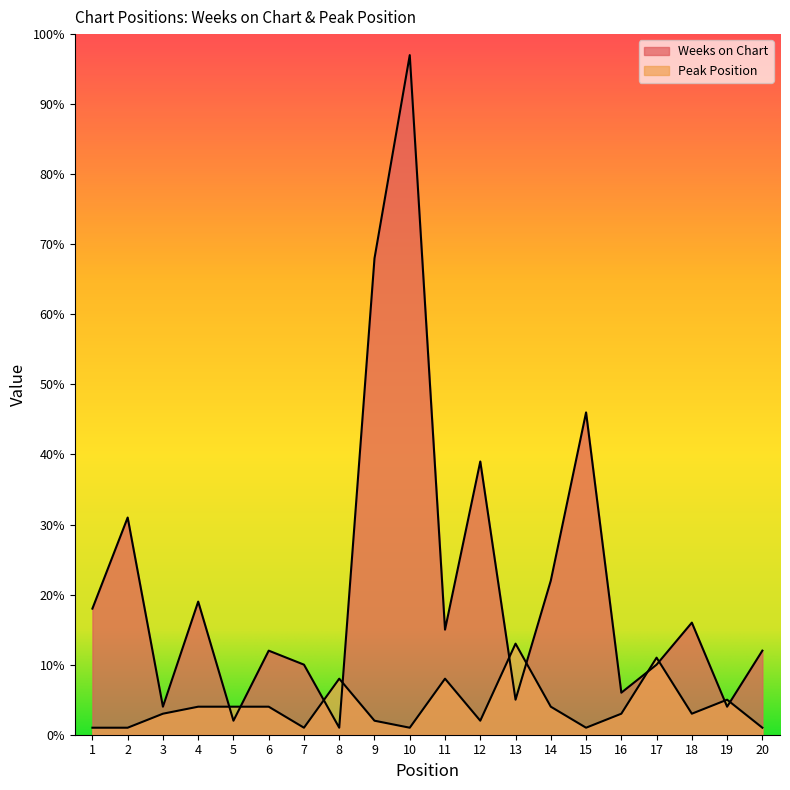

Is the value of Peak Position at 8 greater than the value of Weeks on Chart at 6?

No